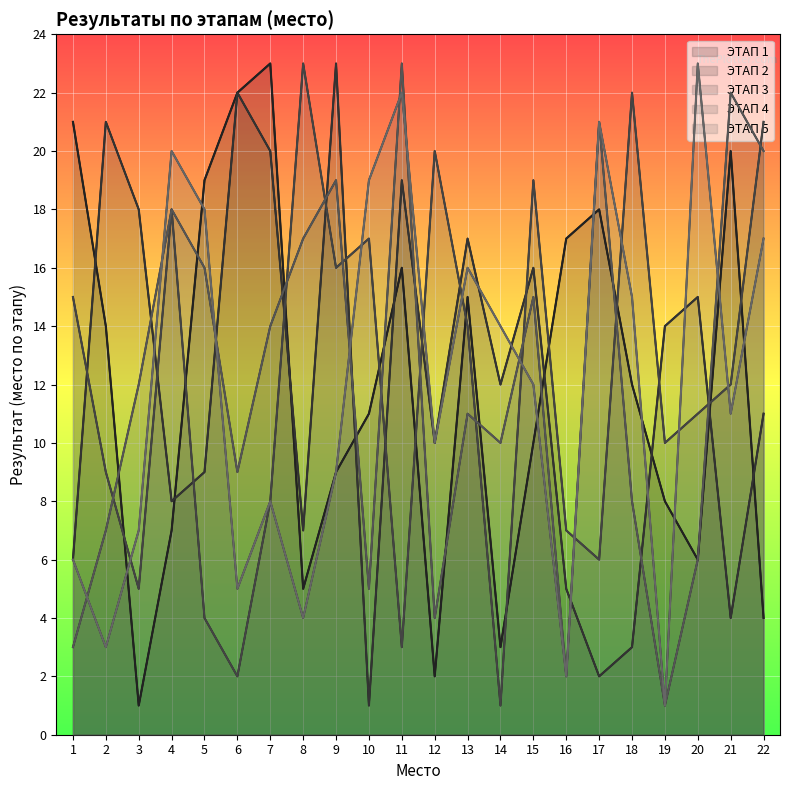

What is the total value across all series at 9?

76